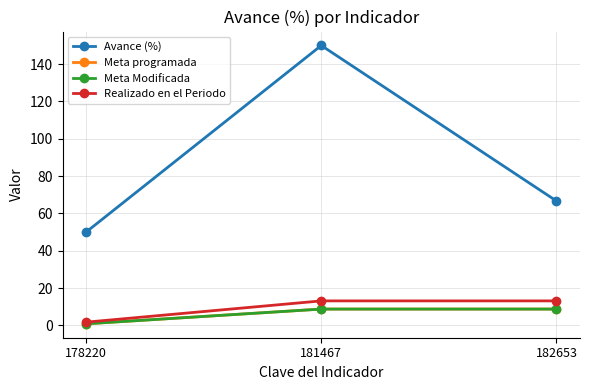

What is the maximum value shown in the chart?

150.0